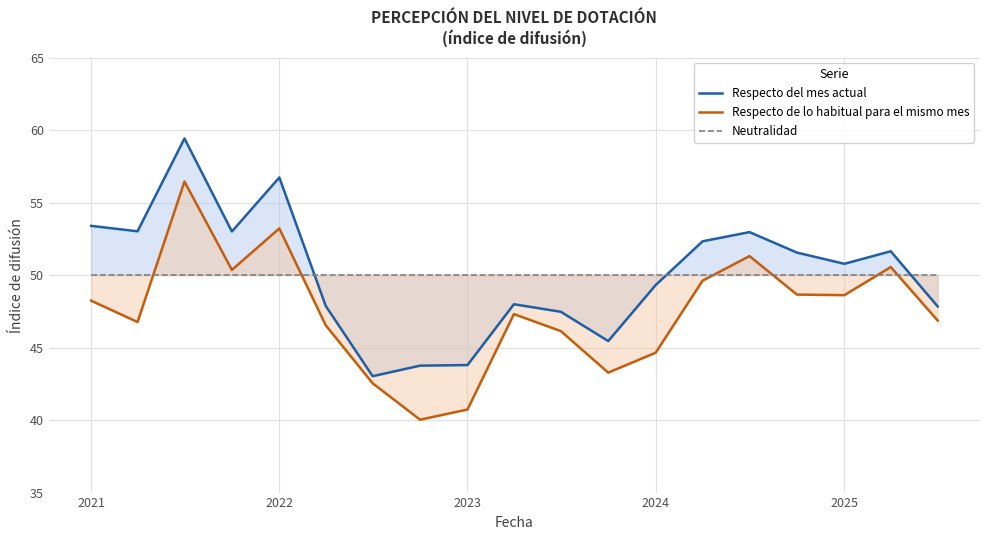

What are all the series names shown in the legend?

Respecto del mes actual, Respecto de lo habitual para el mismo mes, Neutralidad